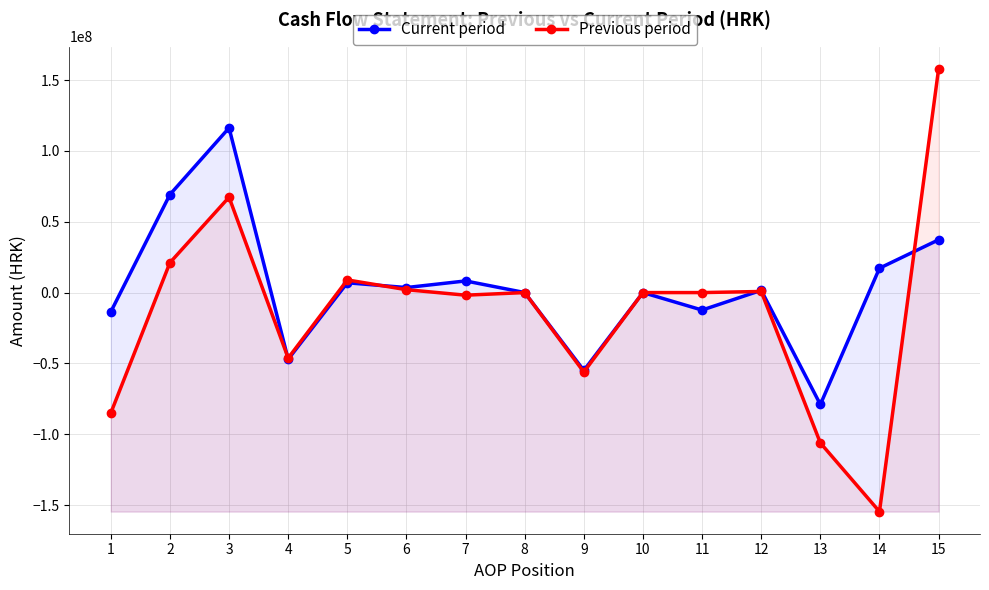

What is the value of the Previous period point at the 6th from the left?

2039177.8